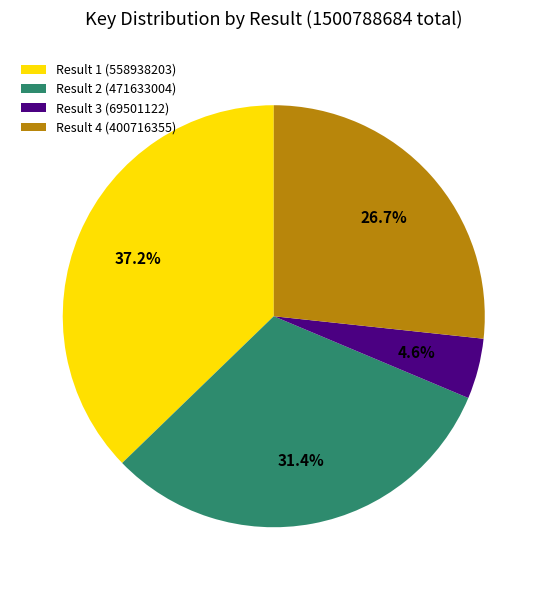

How many slices are in this pie chart?

4